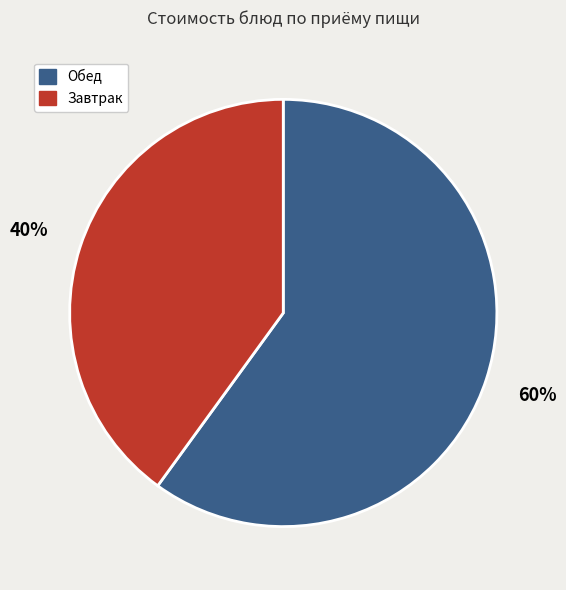

To the nearest percent, what is the difference between the largest and smallest slice percentages?

20%